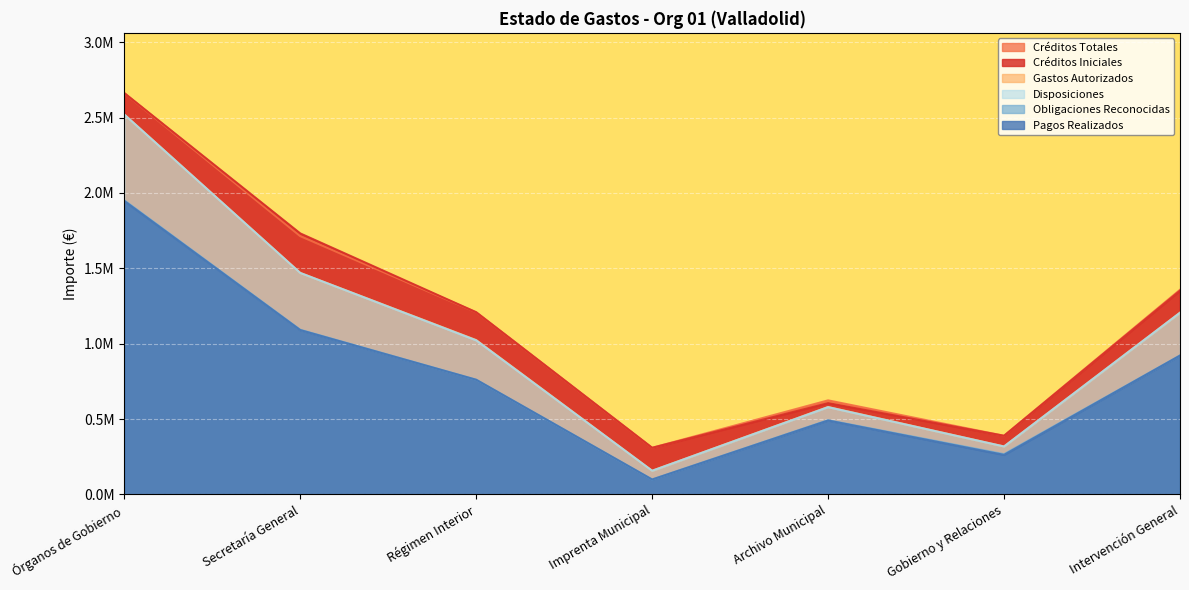

What is the value of the Créditos Totales point at the 1st from the left?

2662481.0